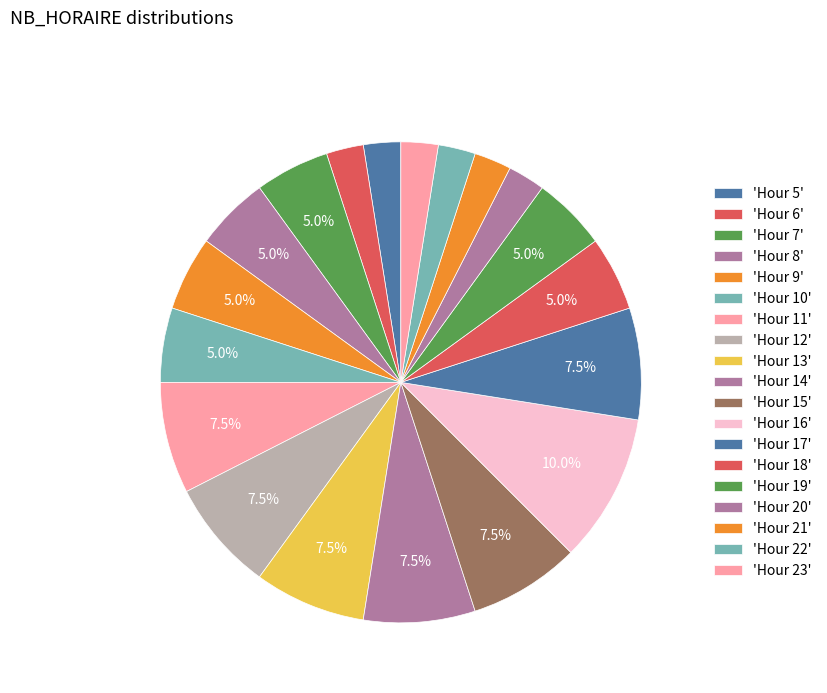

Count the number of slices in the pie.

19